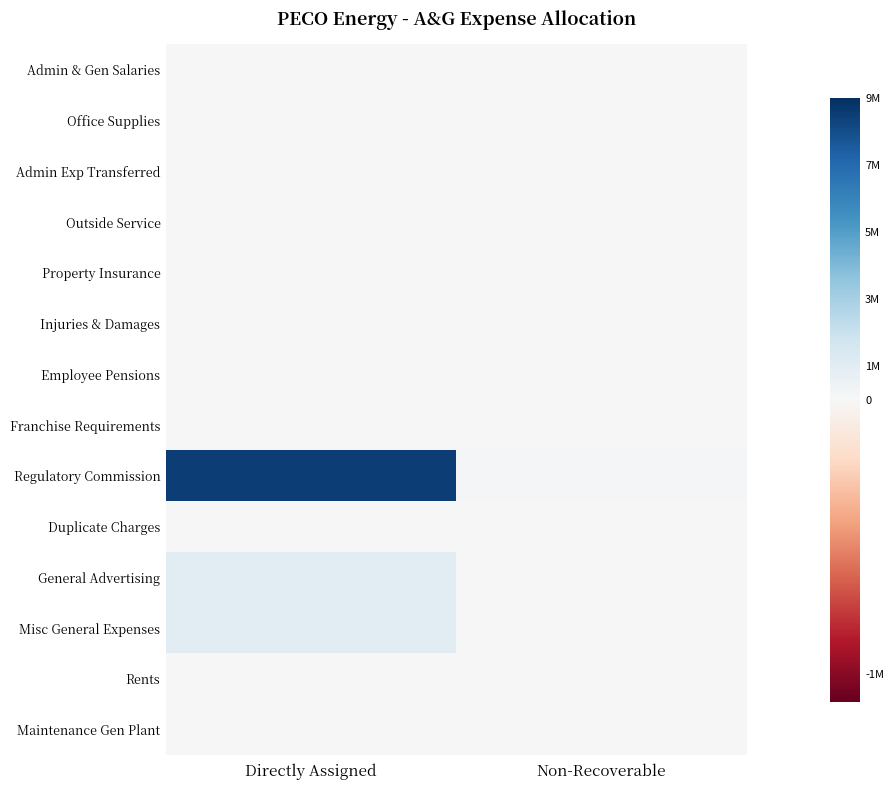

Reading left to right, list all the values displayed in this chart.

Admin & Gen Salaries: Directly Assigned=0.0	Non-Recoverable=0.0
Office Supplies: Directly Assigned=0.0	Non-Recoverable=0.0
Admin Exp Transferred: Directly Assigned=0.0	Non-Recoverable=0.0
Outside Service: Directly Assigned=5797.8	Non-Recoverable=0.0
Property Insurance: Directly Assigned=0.0	Non-Recoverable=0.0
Injuries & Damages: Directly Assigned=0.0	Non-Recoverable=0.0
Employee Pensions: Directly Assigned=0.0	Non-Recoverable=0.0
Franchise Requirements: Directly Assigned=0.0	Non-Recoverable=0.0
Regulatory Commission: Directly Assigned=8488525.3	Non-Recoverable=86172.7
Duplicate Charges: Directly Assigned=0.0	Non-Recoverable=0.0
General Advertising: Directly Assigned=1024797.0	Non-Recoverable=0.0
Misc General Expenses: Directly Assigned=953212.8	Non-Recoverable=0.0
Rents: Directly Assigned=0.0	Non-Recoverable=0.0
Maintenance Gen Plant: Directly Assigned=0.0	Non-Recoverable=0.0